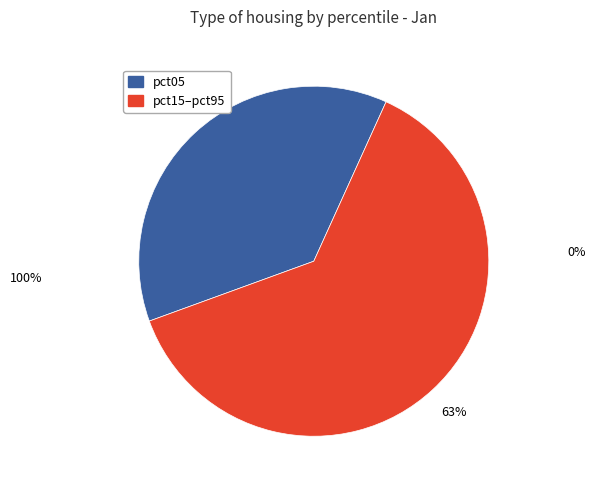

To the nearest percent, what is the average slice percentage?

50%